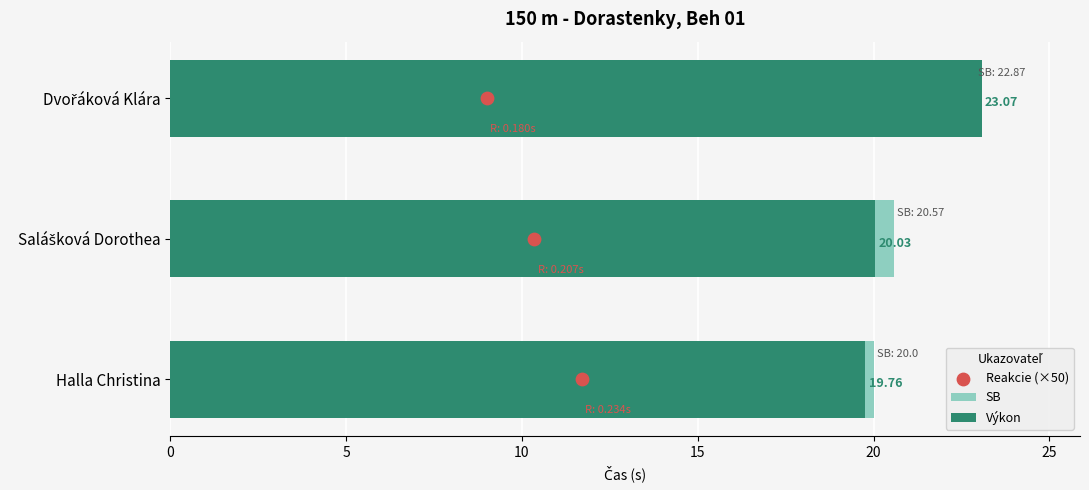

Is the value of SB at Dvořáková Klára greater than the value of Výkon at Salášková Dorothea?

Yes